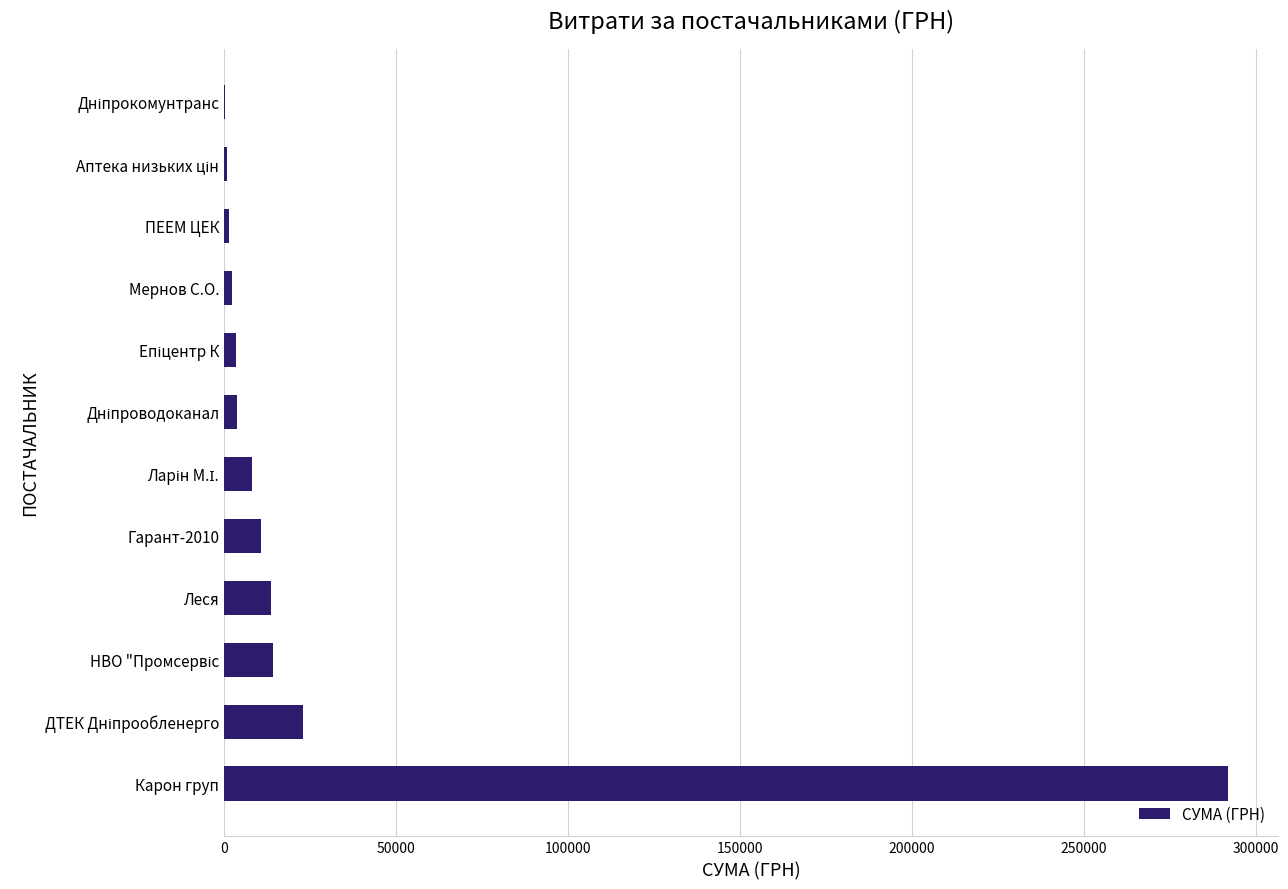

What is the greatest value displayed?

291996.0